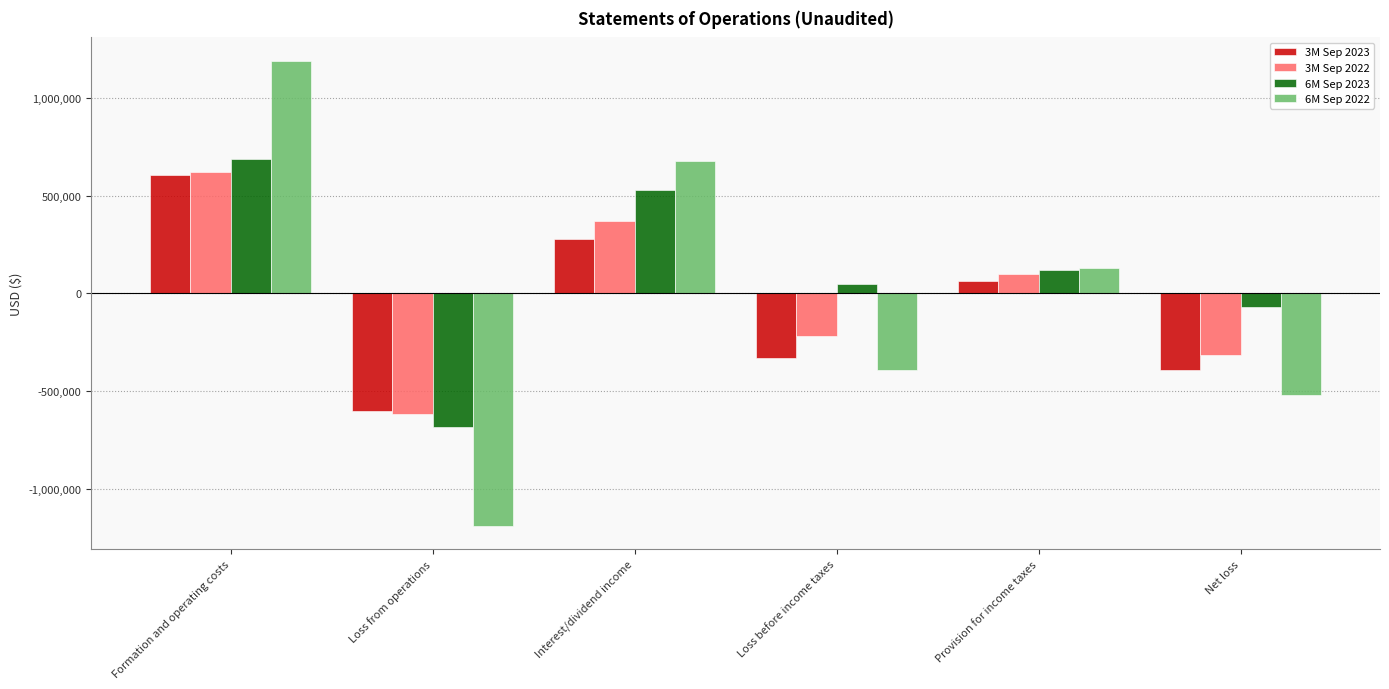

What is the difference between the maximum and minimum values in the 6M Sep 2023 series?

1371962